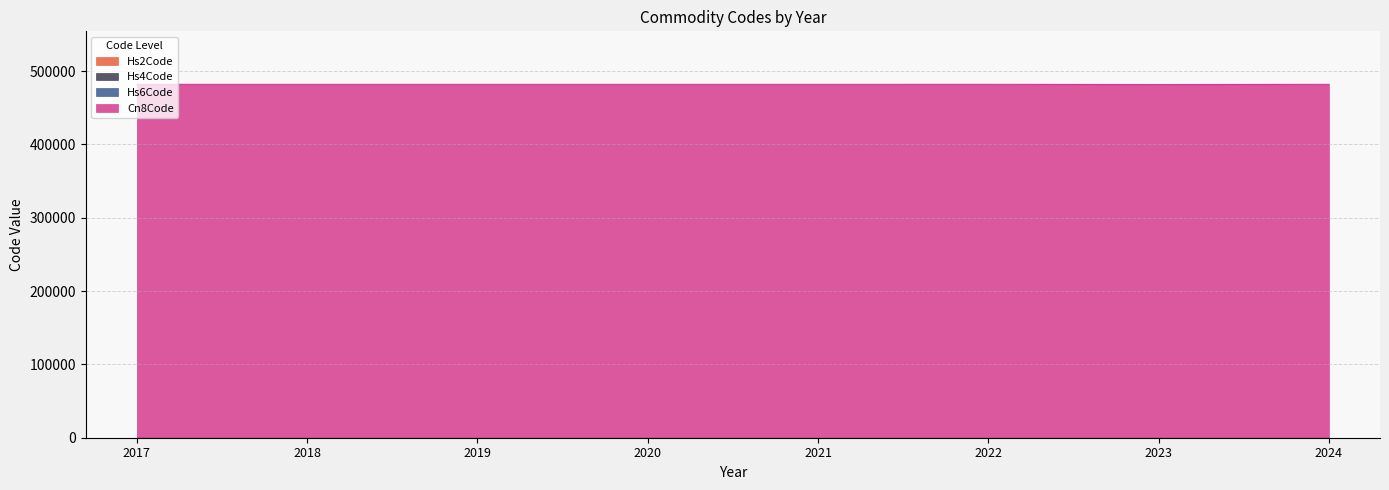

Which label corresponds to the largest value in the chart?

2022